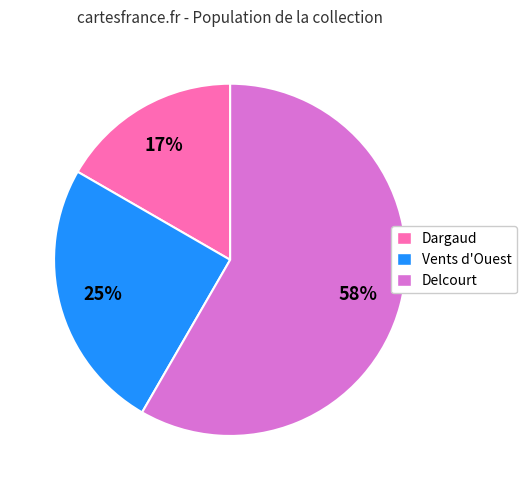

Does any single category account for the majority?

Yes